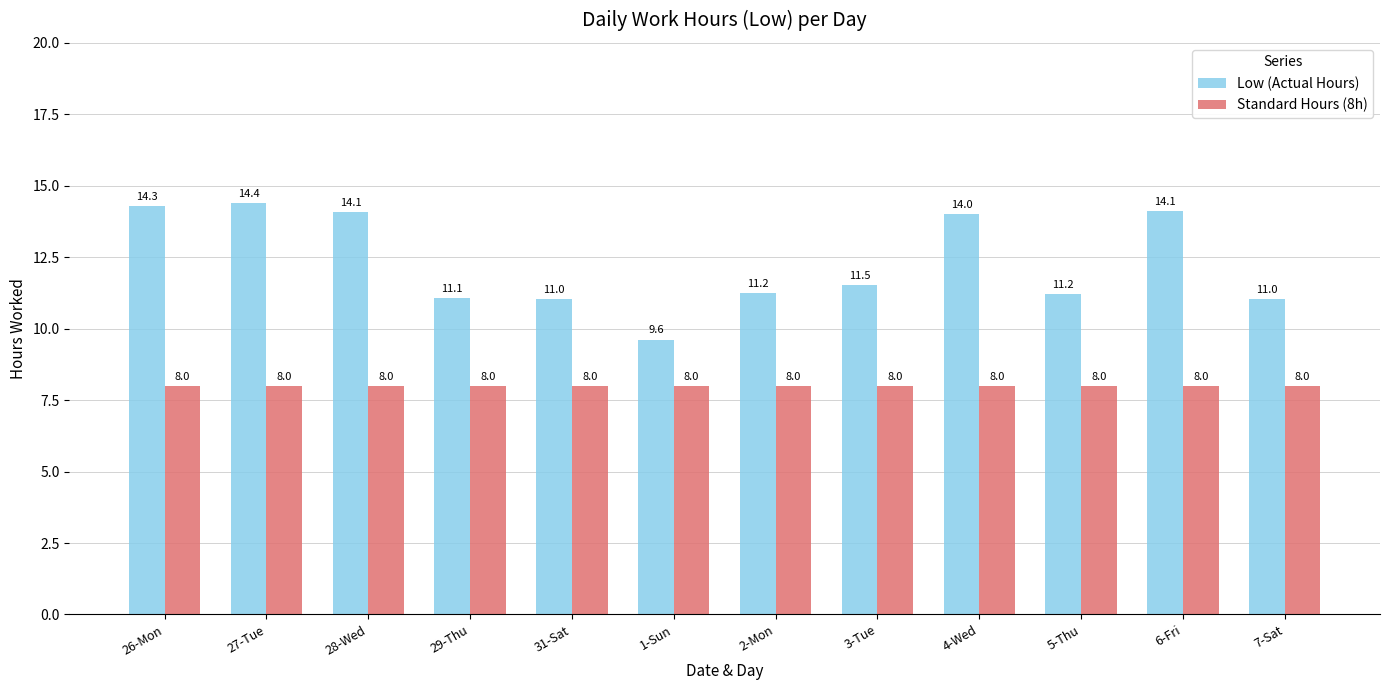

What is the difference between the highest and lowest values at 26-Mon?

6.3